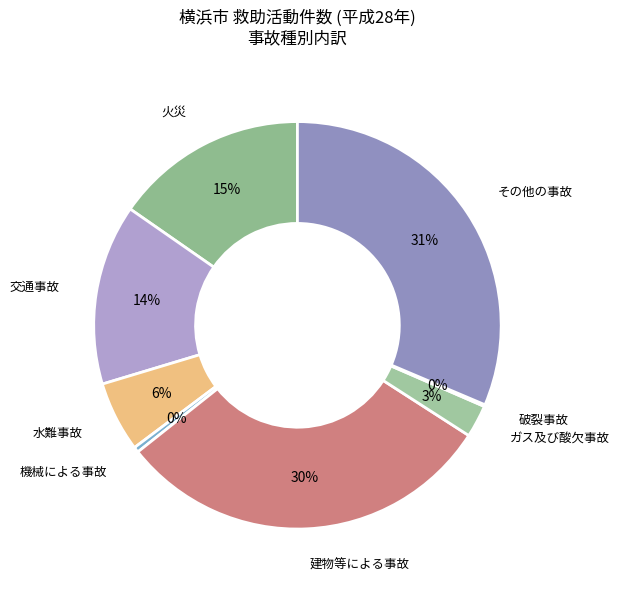

To the nearest percent, what is the average slice percentage?

12%